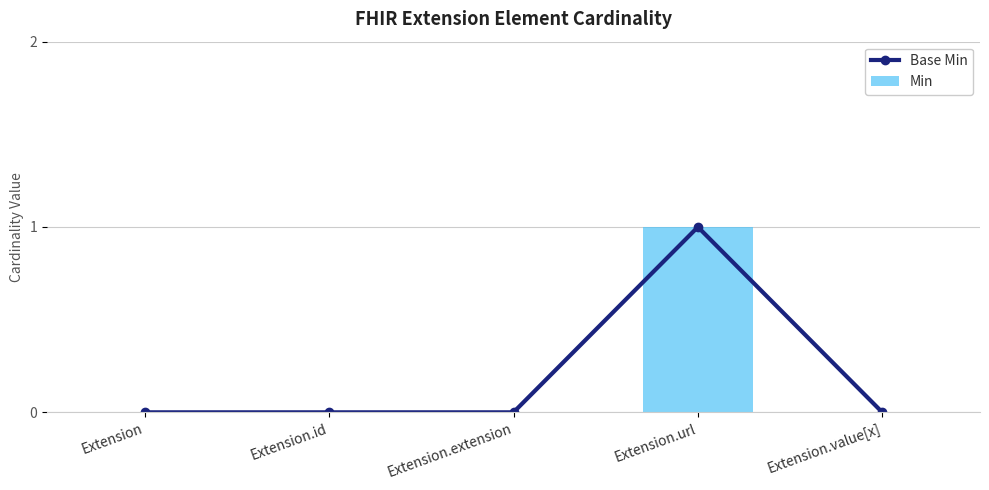

Are the bars horizontal?

No